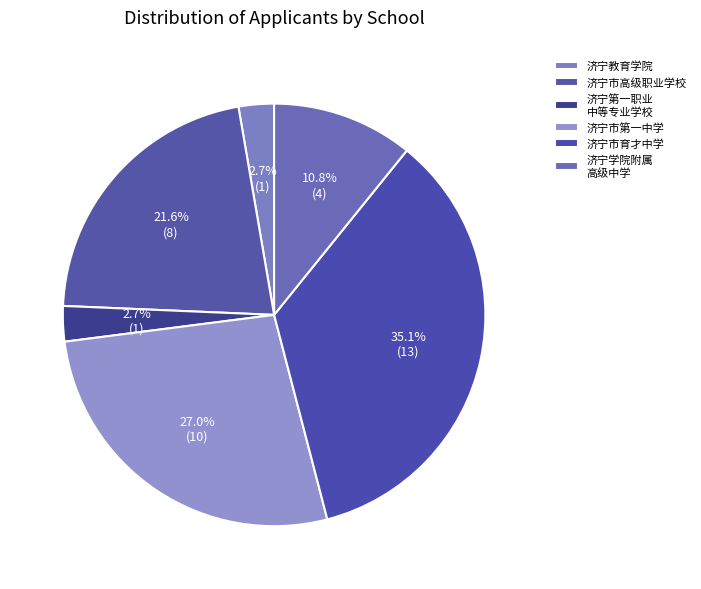

True or false: 济宁市育才中学 accounts for 39% of the total.

False